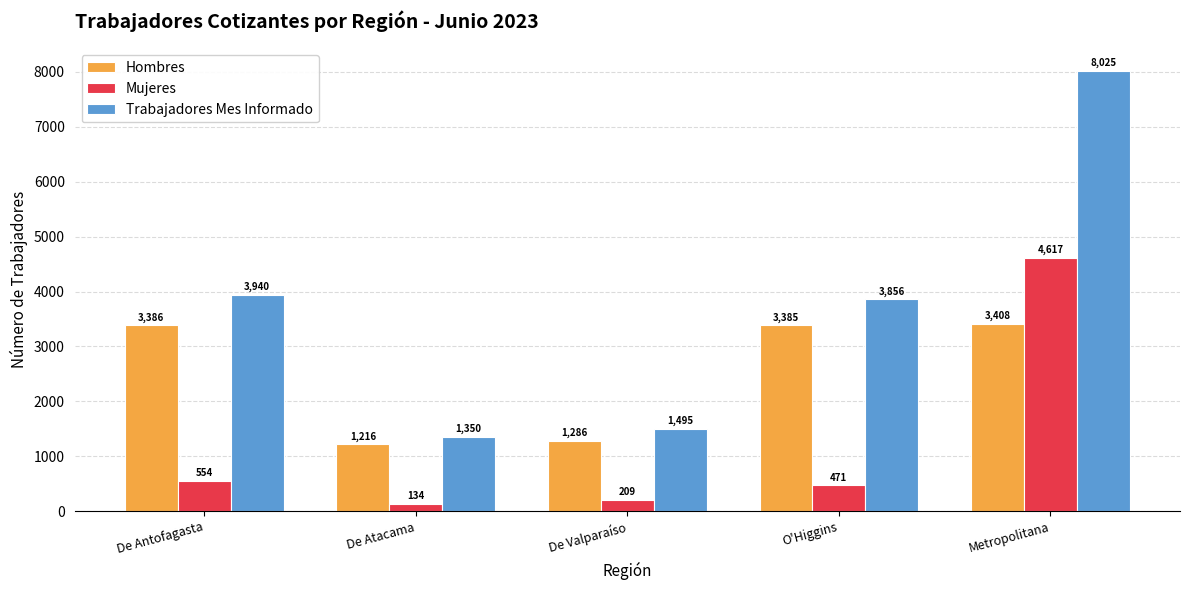

At which label is Mujeres closest to 2375?

De Antofagasta